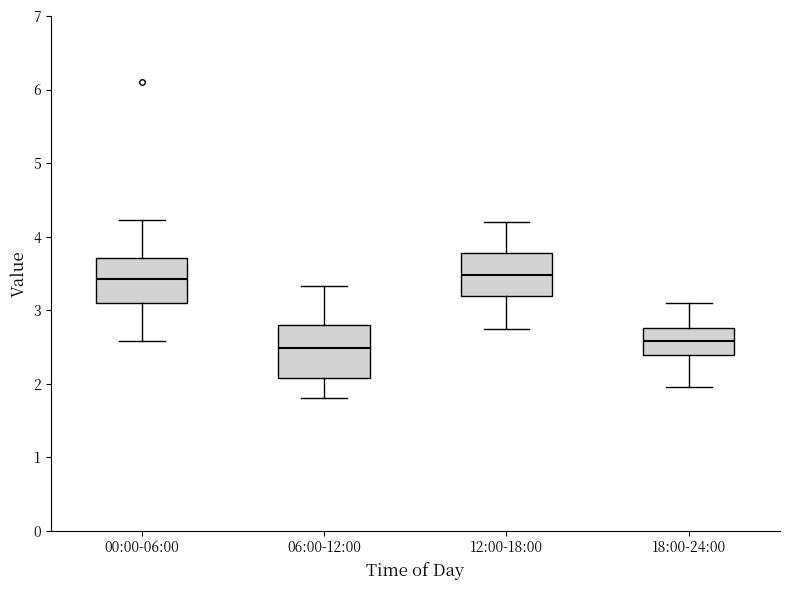

Where is the upper edge of the box for 00:00-06:00 on the y-axis? The values are not printed on the chart, so give them approximately, as read against the axis.

3.7